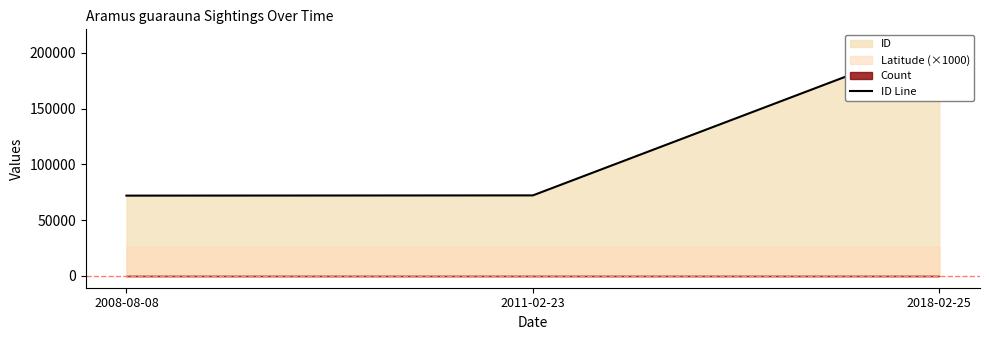

What is the sum of the values at 2011-02-23 and 2008-08-08?

144210